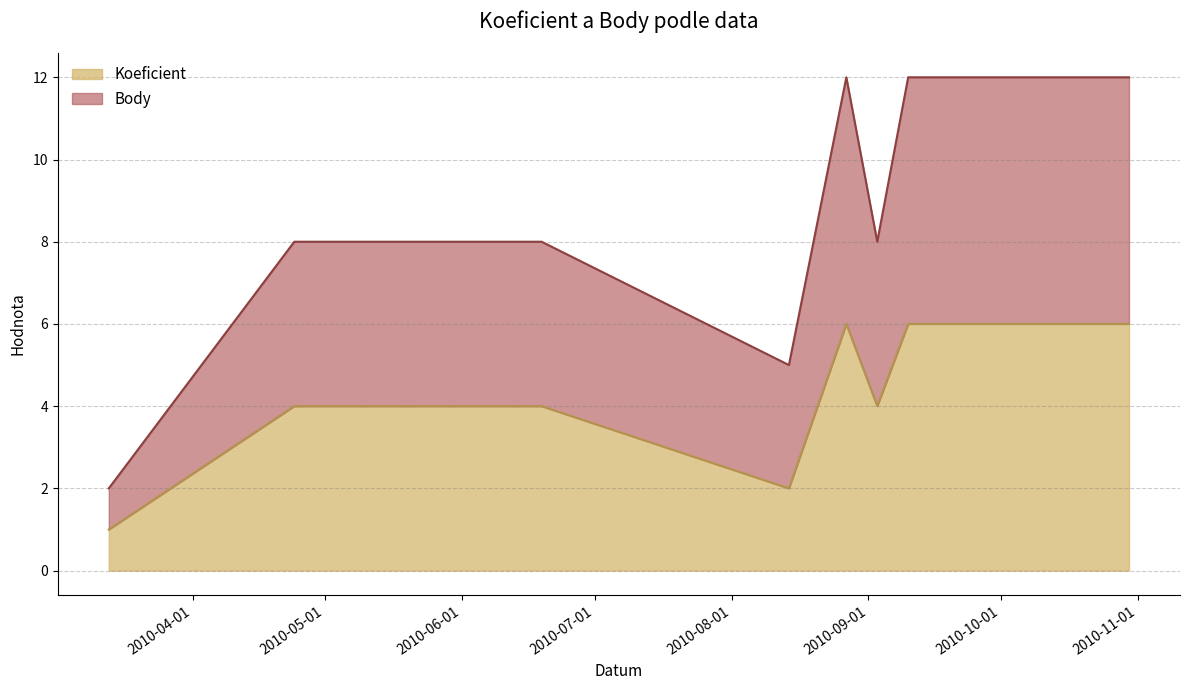

True or false: Body and Koeficient intersect in this chart.

False